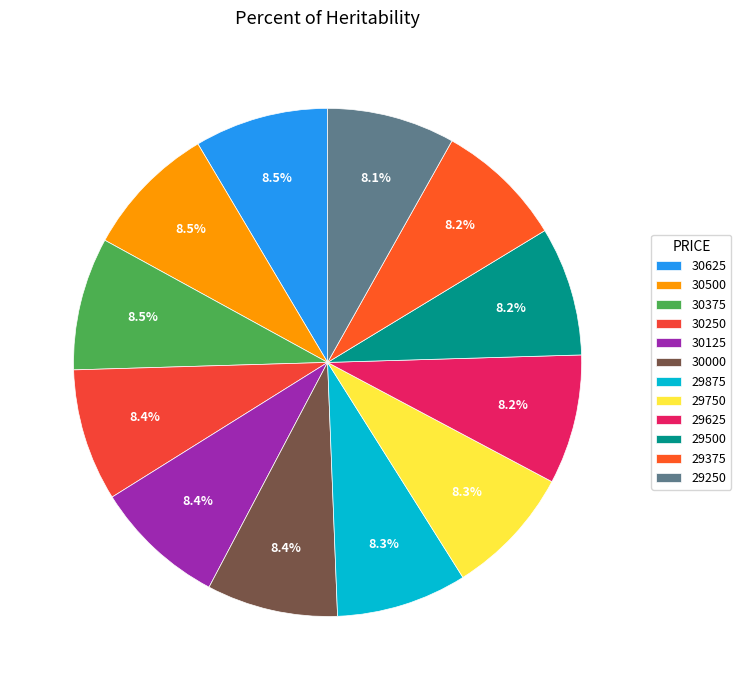

To the nearest percent, what portion does 30125 represent?

8%